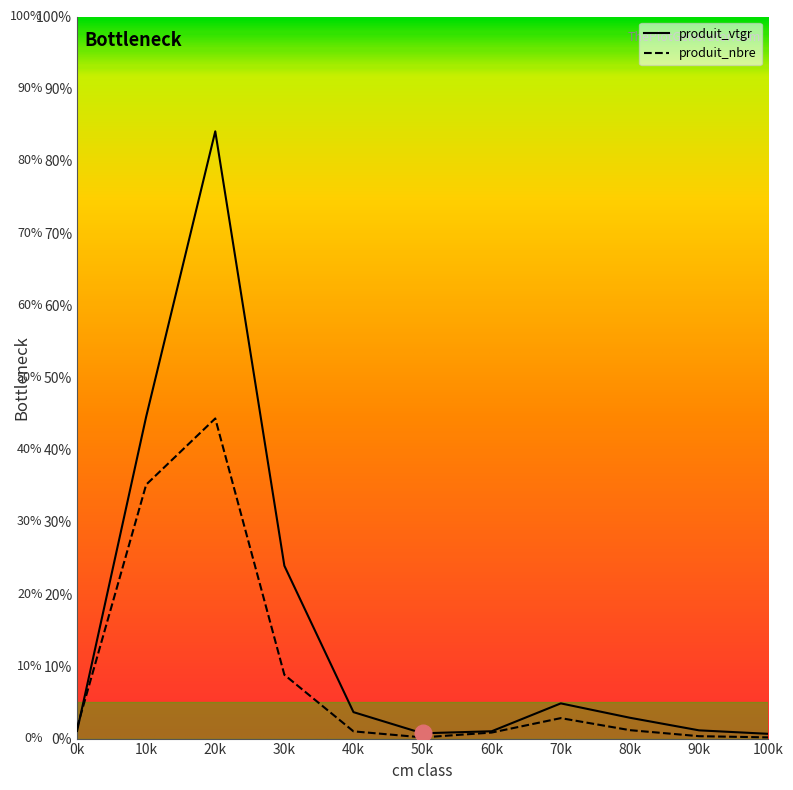

Does the chart display data point markers on the line(s)?

No